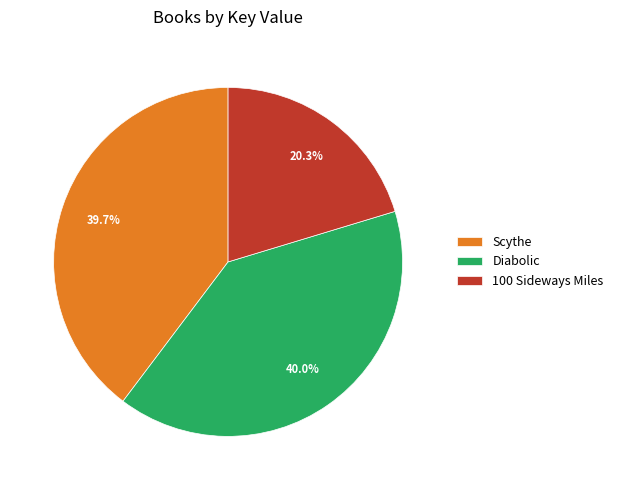

Between Diabolic and 100 Sideways Miles, which is larger?

Diabolic